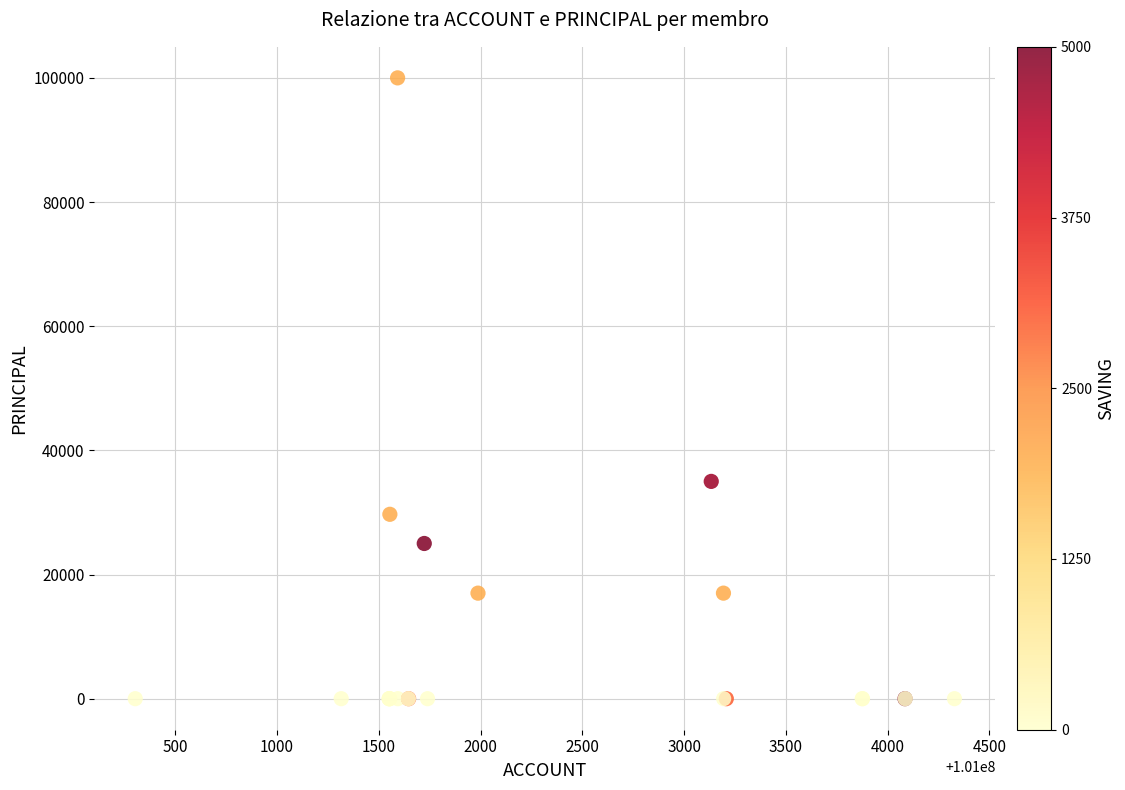

What Y value in the scatter plot is closest to 50000?

35000